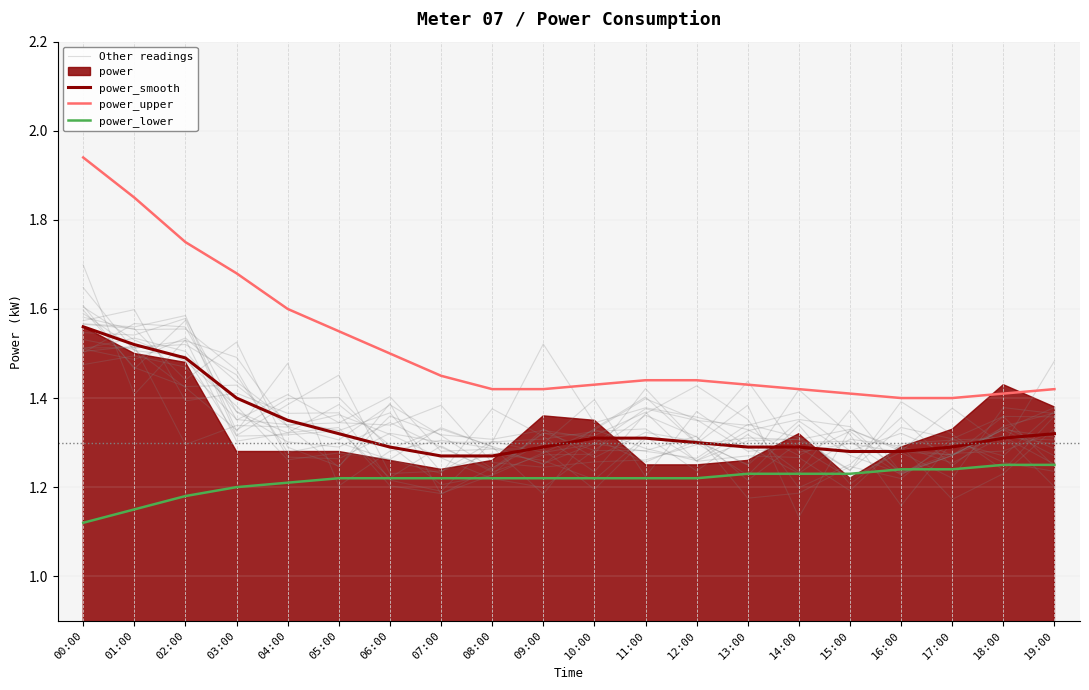

True or false: power_upper and power_lower intersect in this chart.

False